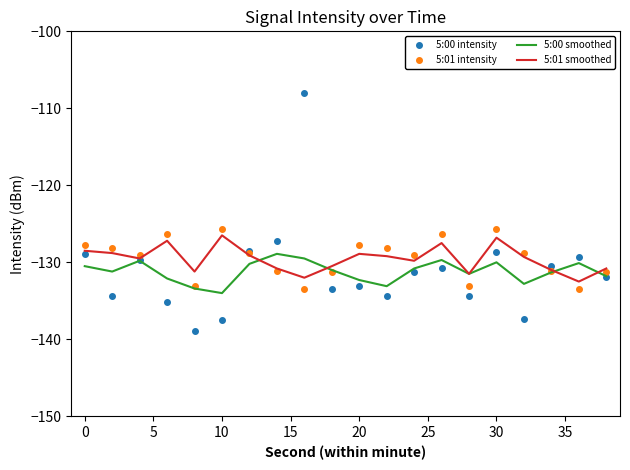

Which series has the largest range (max minus min)?

5:00 intensity